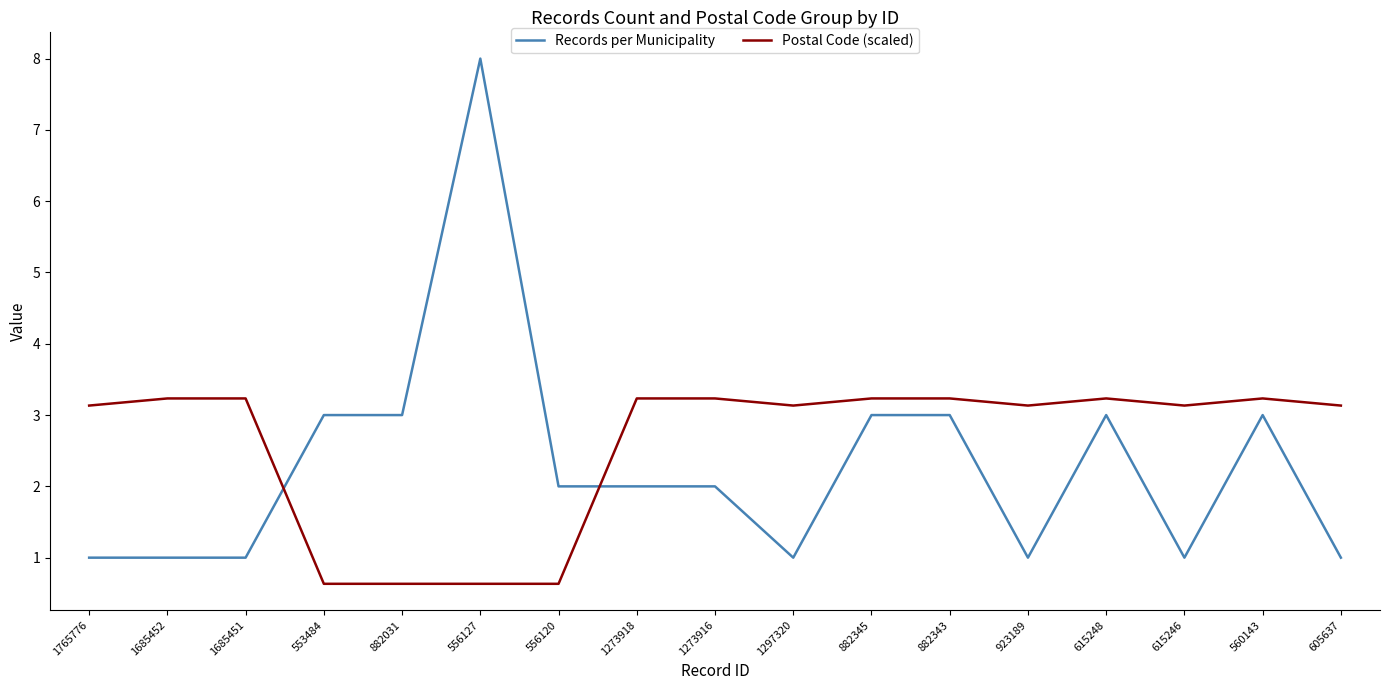

What is the total value across all series at 1273918?

5.2